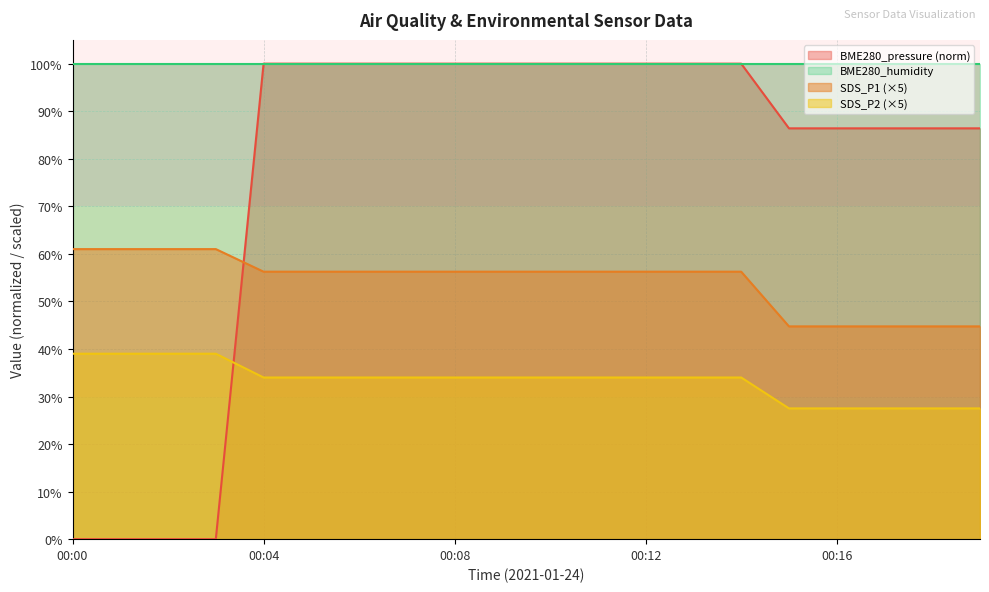

The BME280_humidity series shows 56.0 at 00:12. True or false?

False